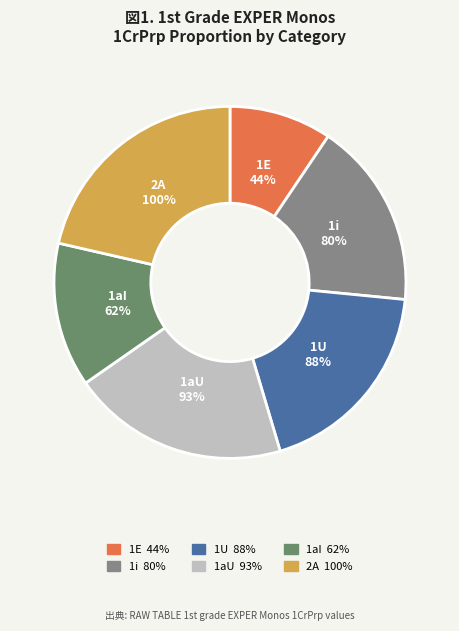

Does 1U represent more than half of the total?

No